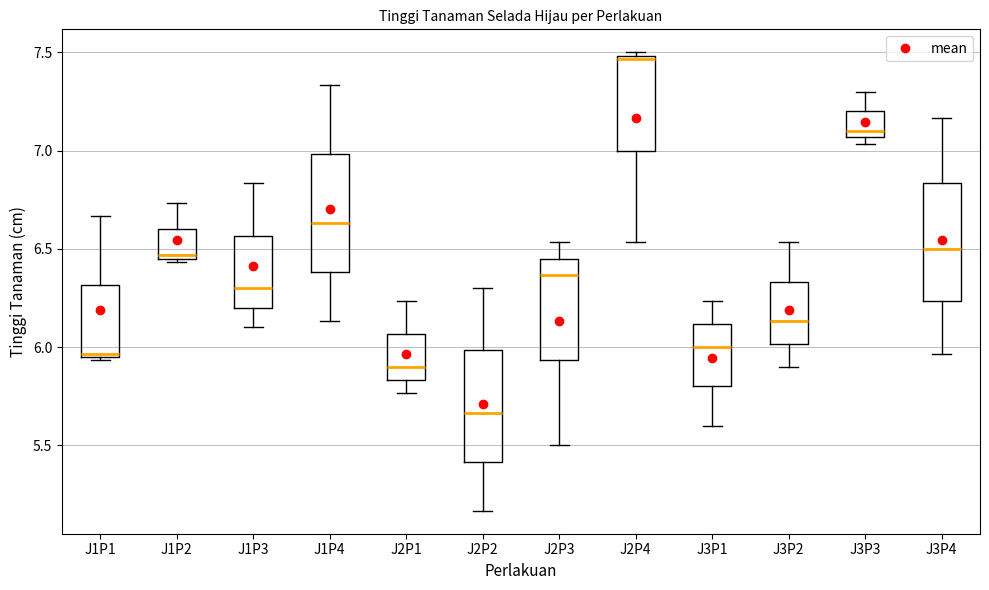

Which box has the highest median line?

J2P4